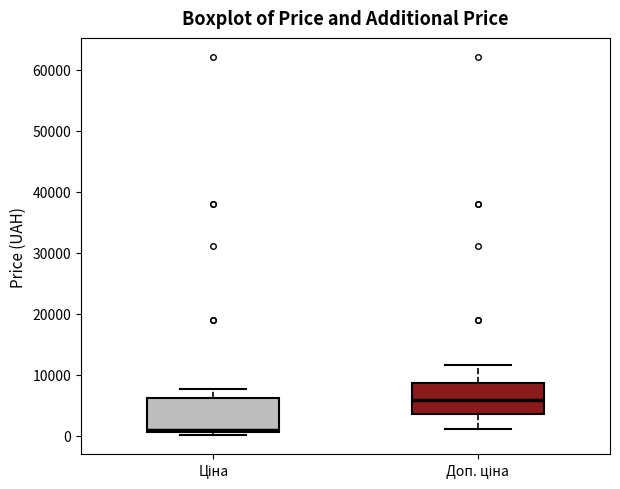

Where is the lower edge of the box for Доп. ціна on the y-axis? The values are not printed on the chart, so give them approximately, as read against the axis.

4000